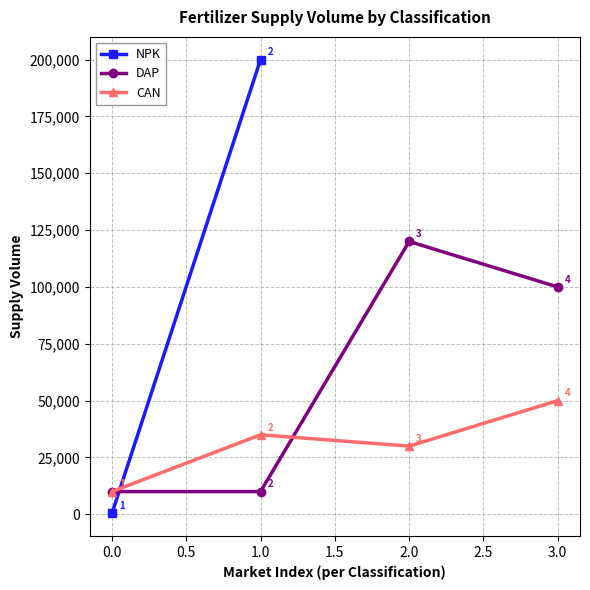

Is it true that CAN equals 10000 at 0.0?

True